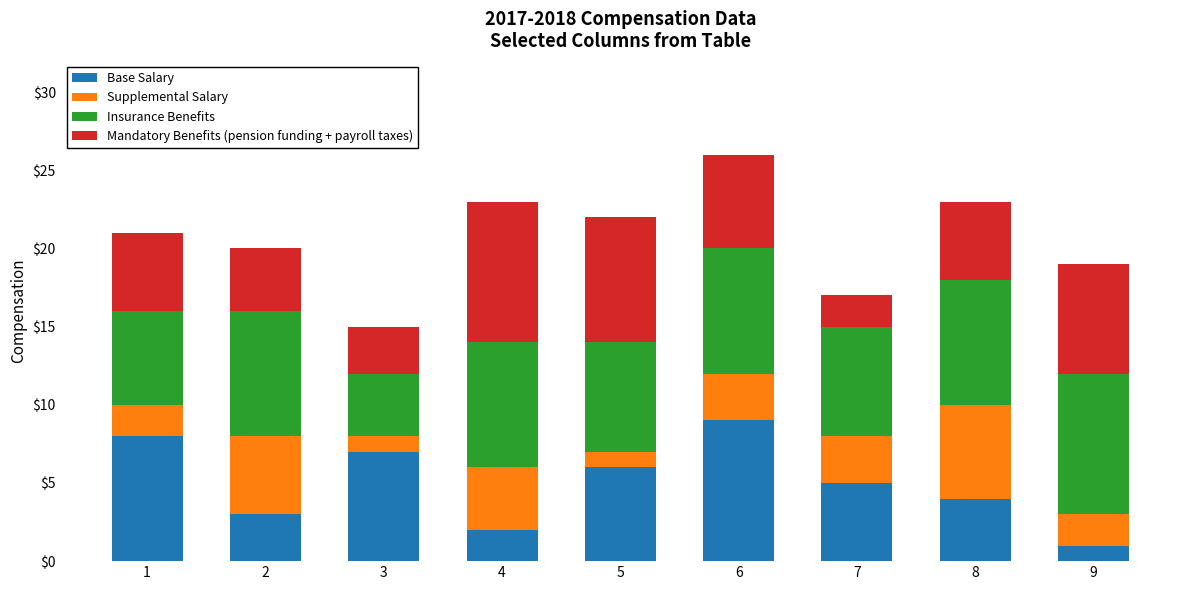

True or false: Base Salary has a value of 1 at 9.

True